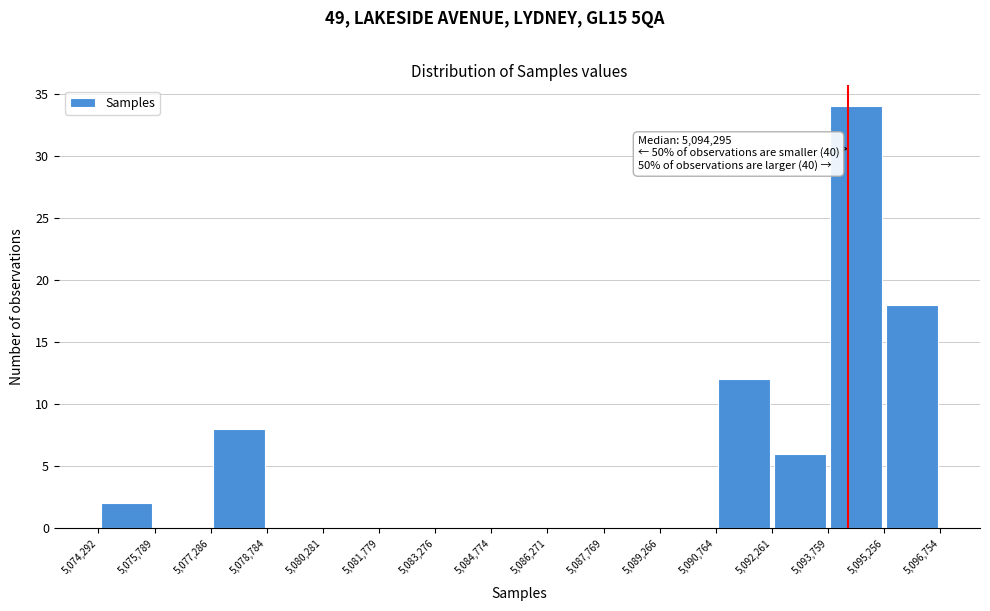

Over which range of the x-axis is the bar tallest?

5,093,759 to 5,095,256